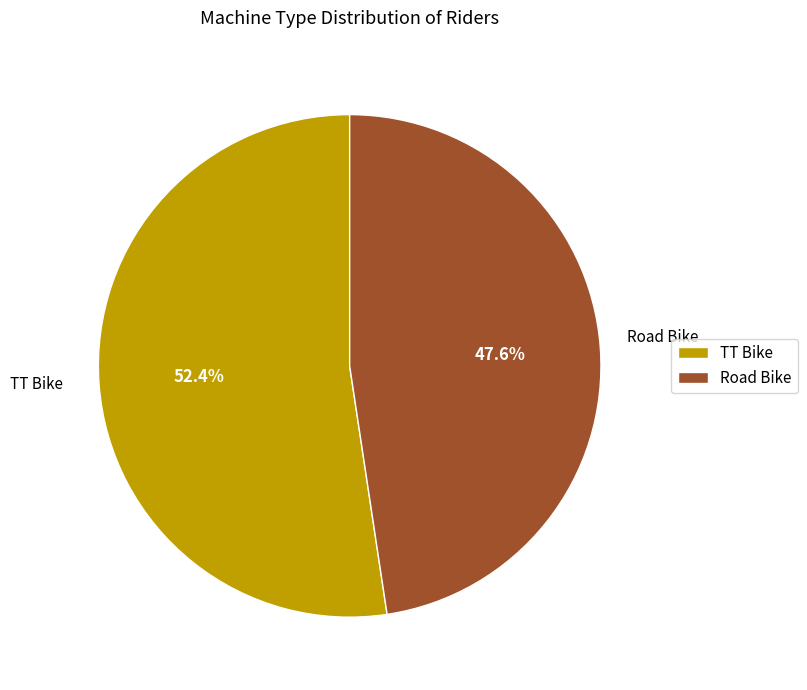

To the nearest percent, what portion does Road Bike represent?

48%